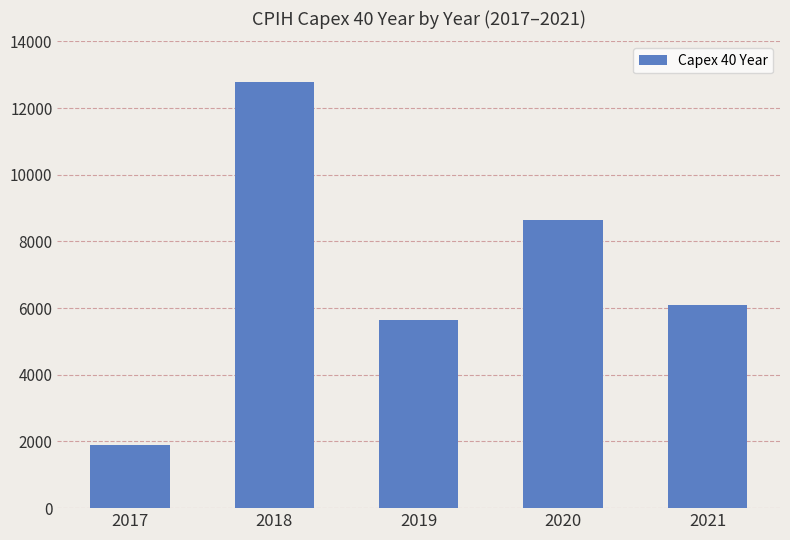

What is the difference between the second highest and minimum values?

6724.3